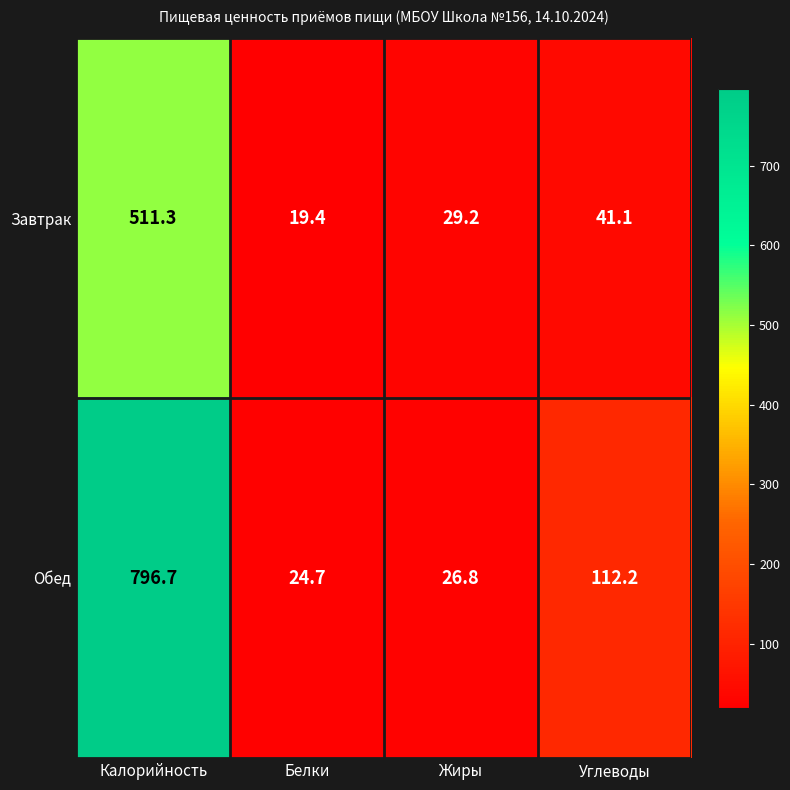

Rank the categories by Завтрак value from highest to lowest.

Калорийность, Углеводы, Жиры, Белки